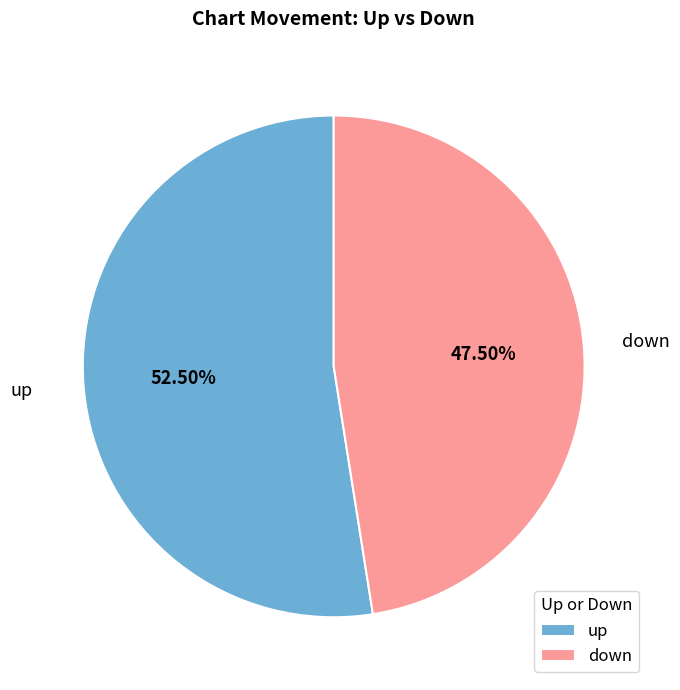

Approximately how many times larger is the value at down compared to up?

0.9